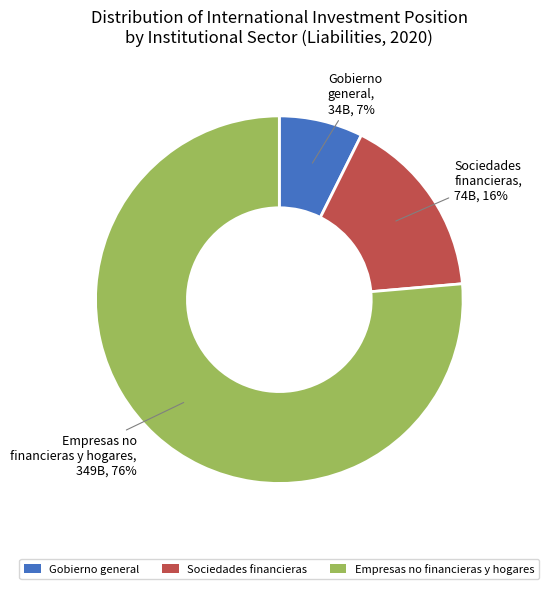

Combined, do Empresas no financieras y hogares and Gobierno general account for over 50%?

Yes